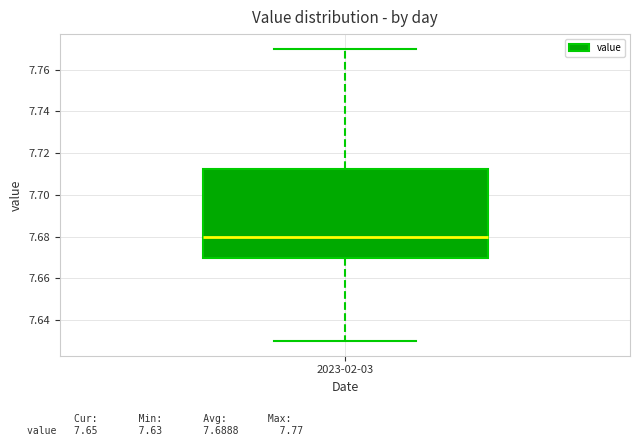

Transcribe this box plot: give where the median line is, the range the box spans, and where the two whiskers end, as read against the y-axis. The values are not printed on the chart, so give them approximately, as read against the axis.

median 7.680, box 7.670 to 7.712, whiskers 7.630 to 7.770